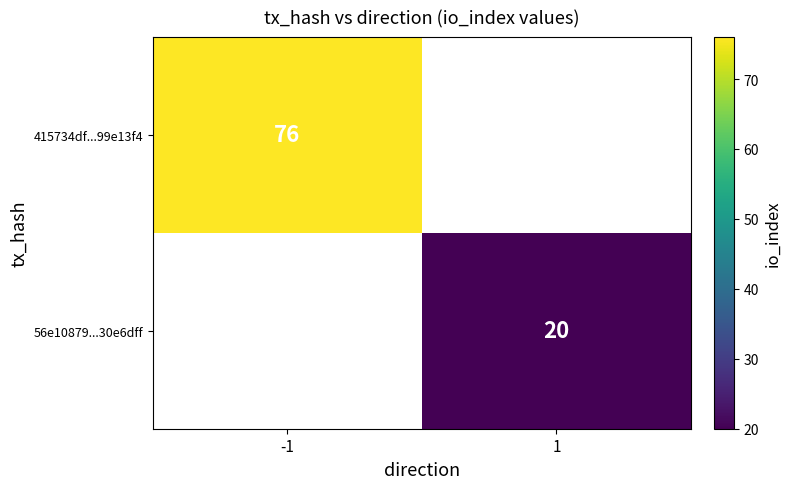

The value of 56e10879...30e6dff at 1 is 28. True or false?

False